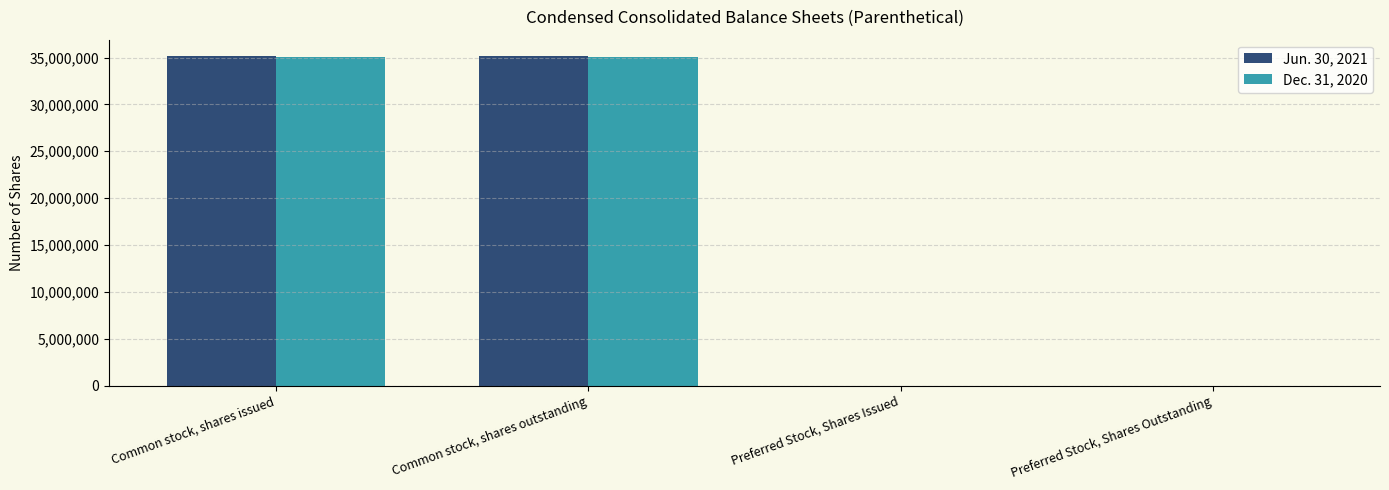

The value of Jun. 30, 2021 at Preferred Stock, Shares Outstanding is -14694841. True or false?

False